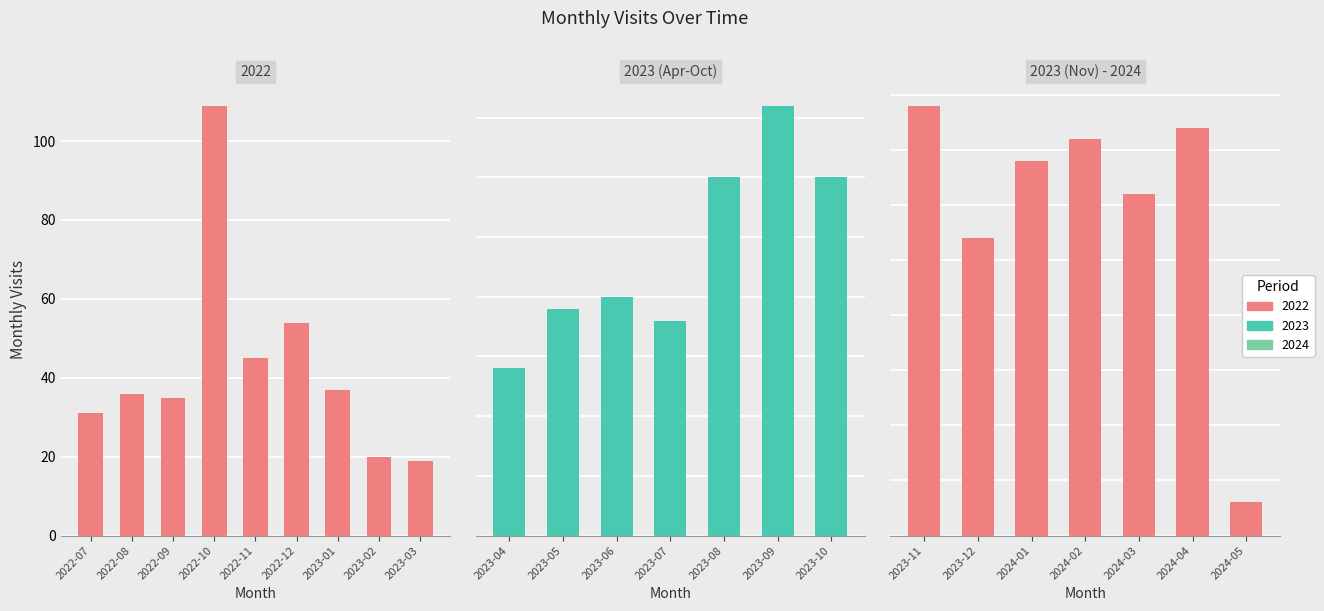

True or false: 2023 (Nov) - 2024 has a value of 18 at 2024-02.

False